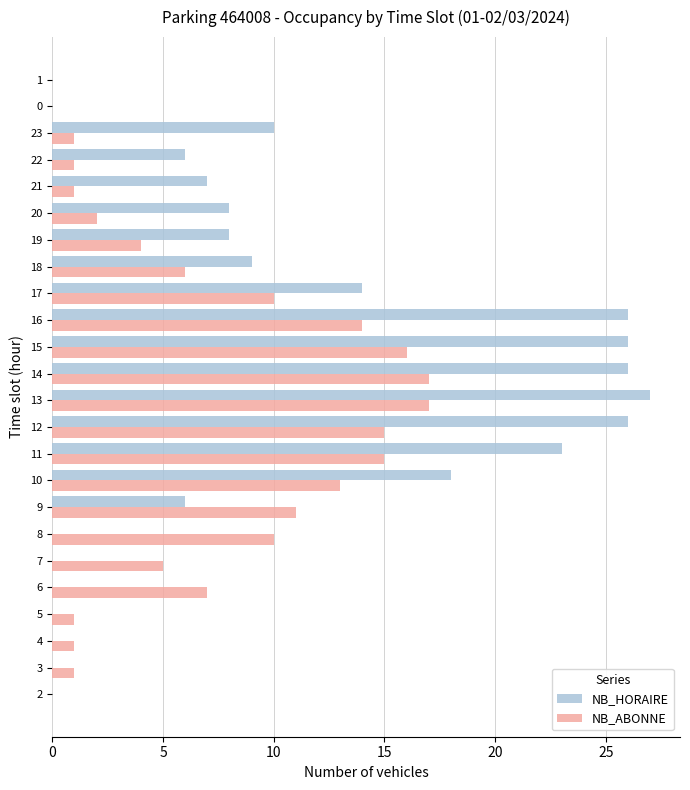

True or false: NB_ABONNE has a value of 1 at 4.

True